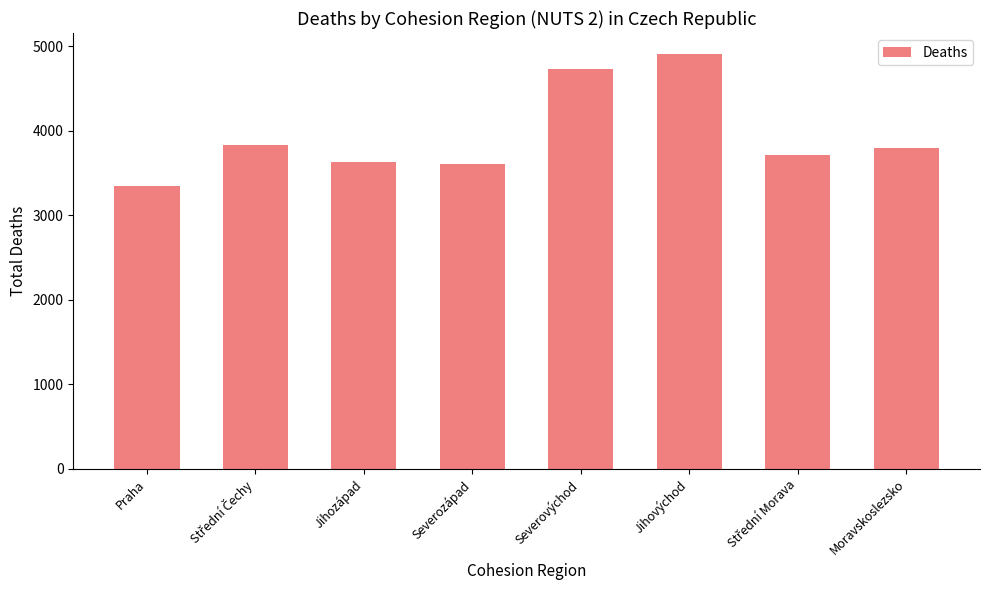

Between Moravskoslezsko and Praha, which is larger?

Moravskoslezsko